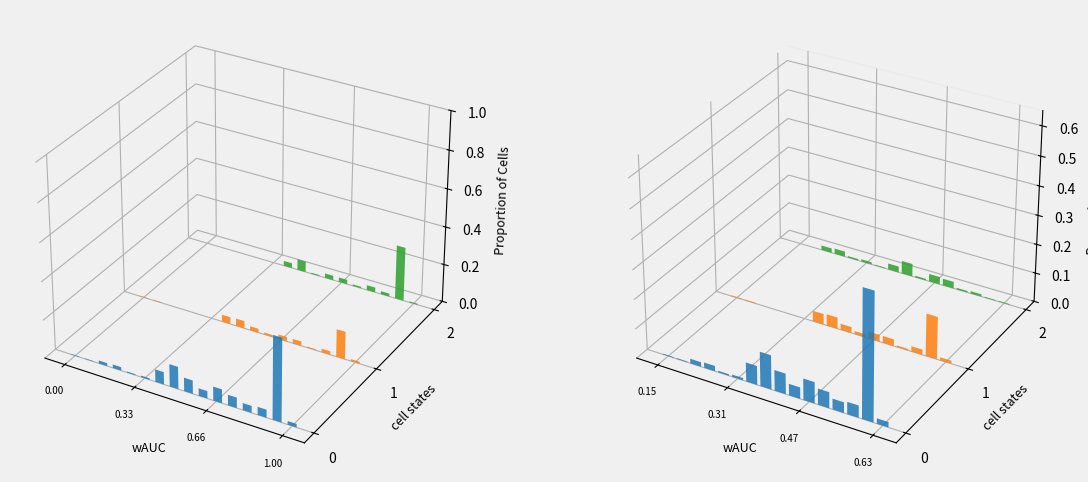

Between 8 and 10, which is larger?

10